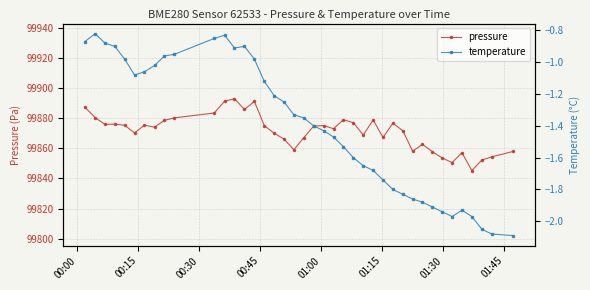

What is the value of the pressure point at the 3rd from the left?

99876.0